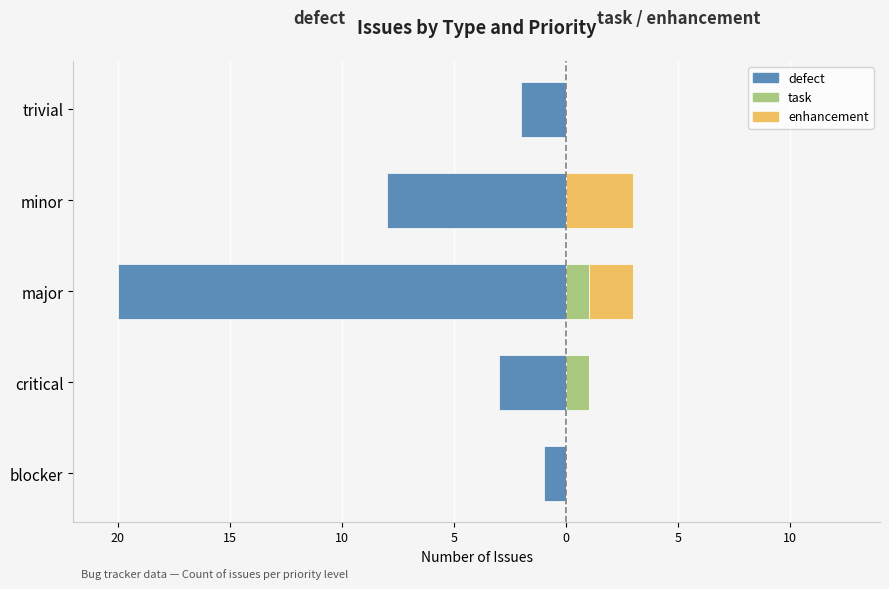

What is the sum of all enhancement values?

5